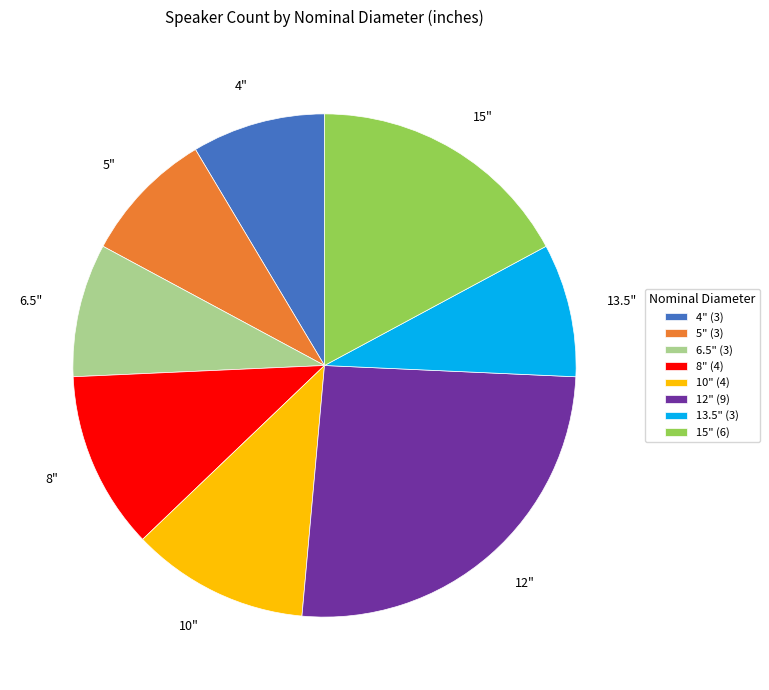

Approximately how many times larger is the value at 4" compared to 5"?

1.0